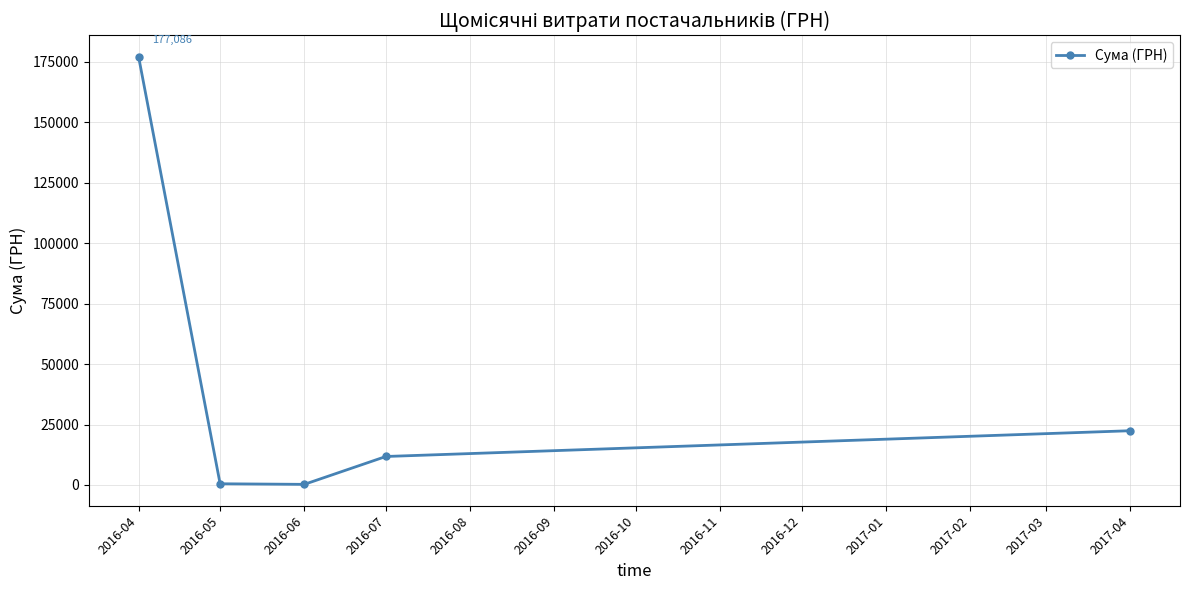

How many points are lower than both their immediate neighbors (excluding endpoints)?

1